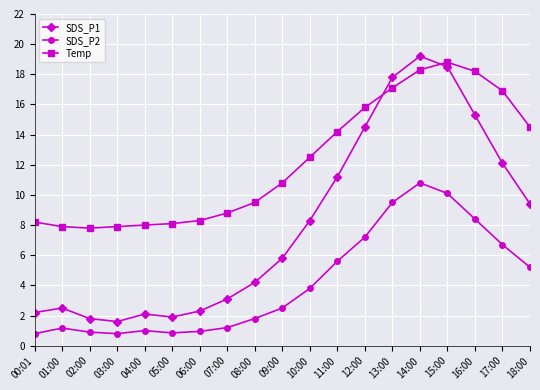

At which category does SDS_P2 reach its first local peak?

01:00